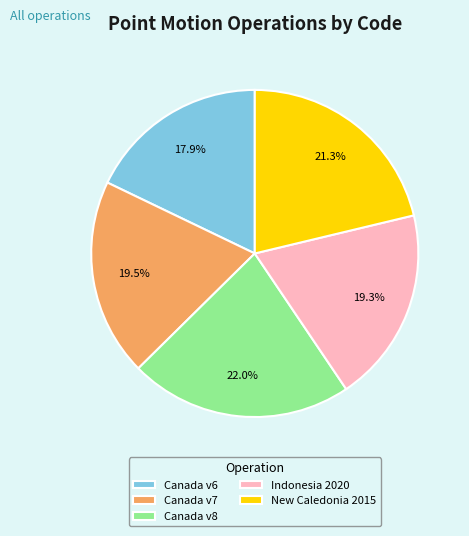

Count the number of slices in the pie.

5